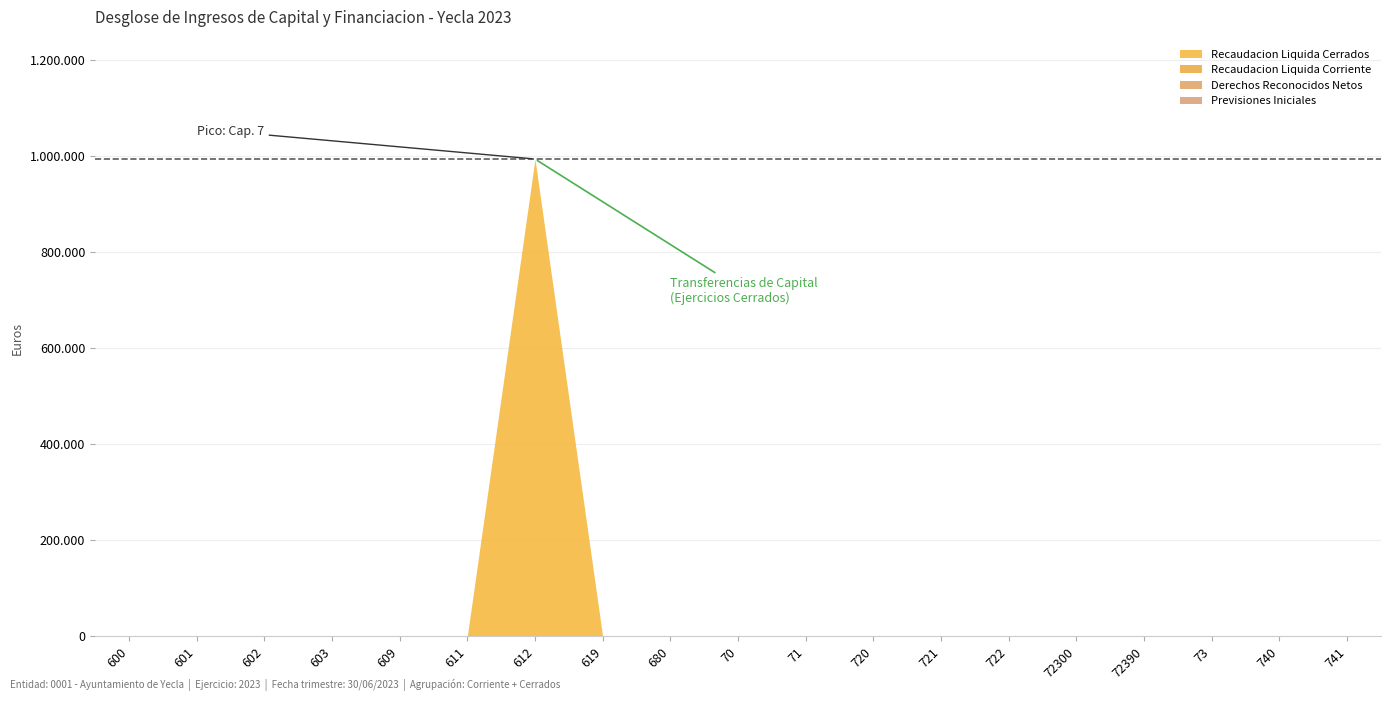

True or false: Previsiones Iniciales and Derechos Reconocidos Netos intersect in this chart.

False